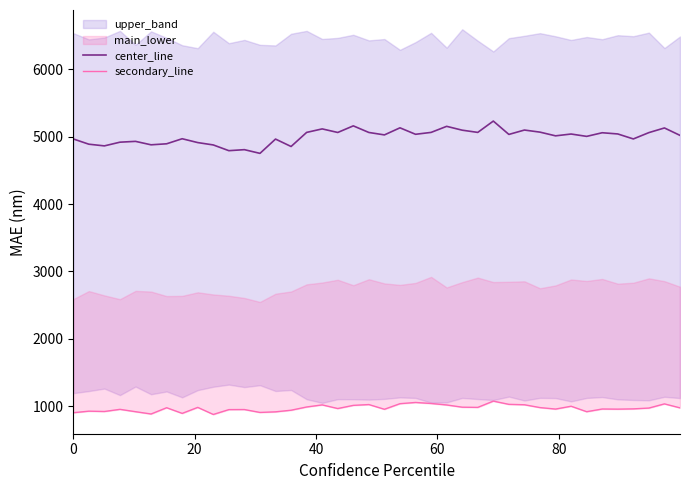

What is the minimum value for center_line?

4752